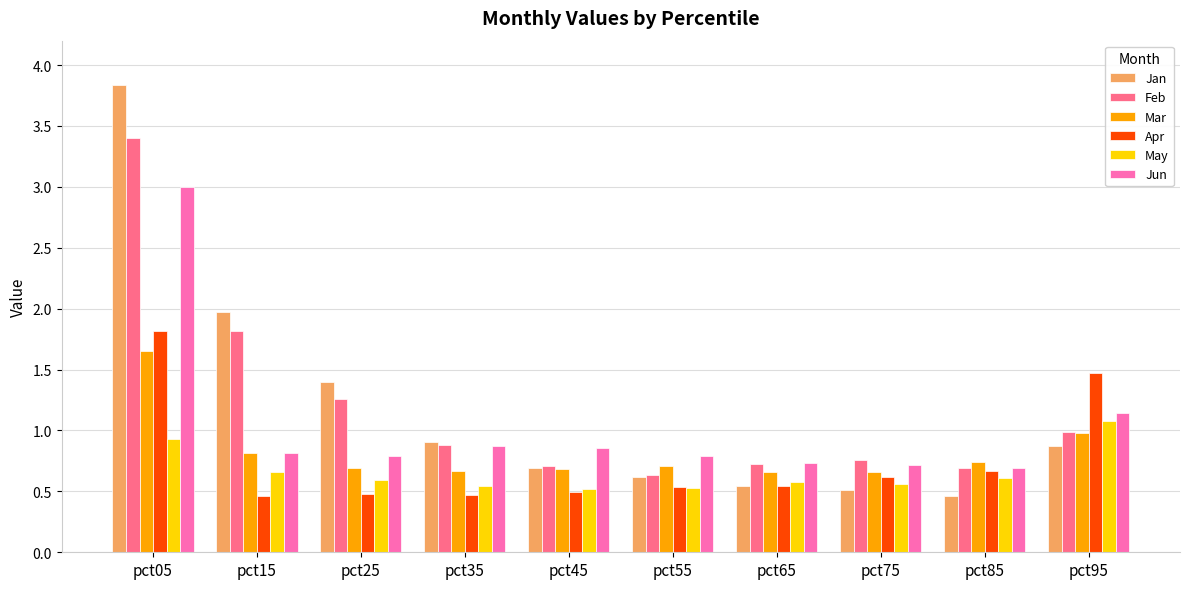

Between pct15 and pct45, which series saw the biggest shift?

Jan